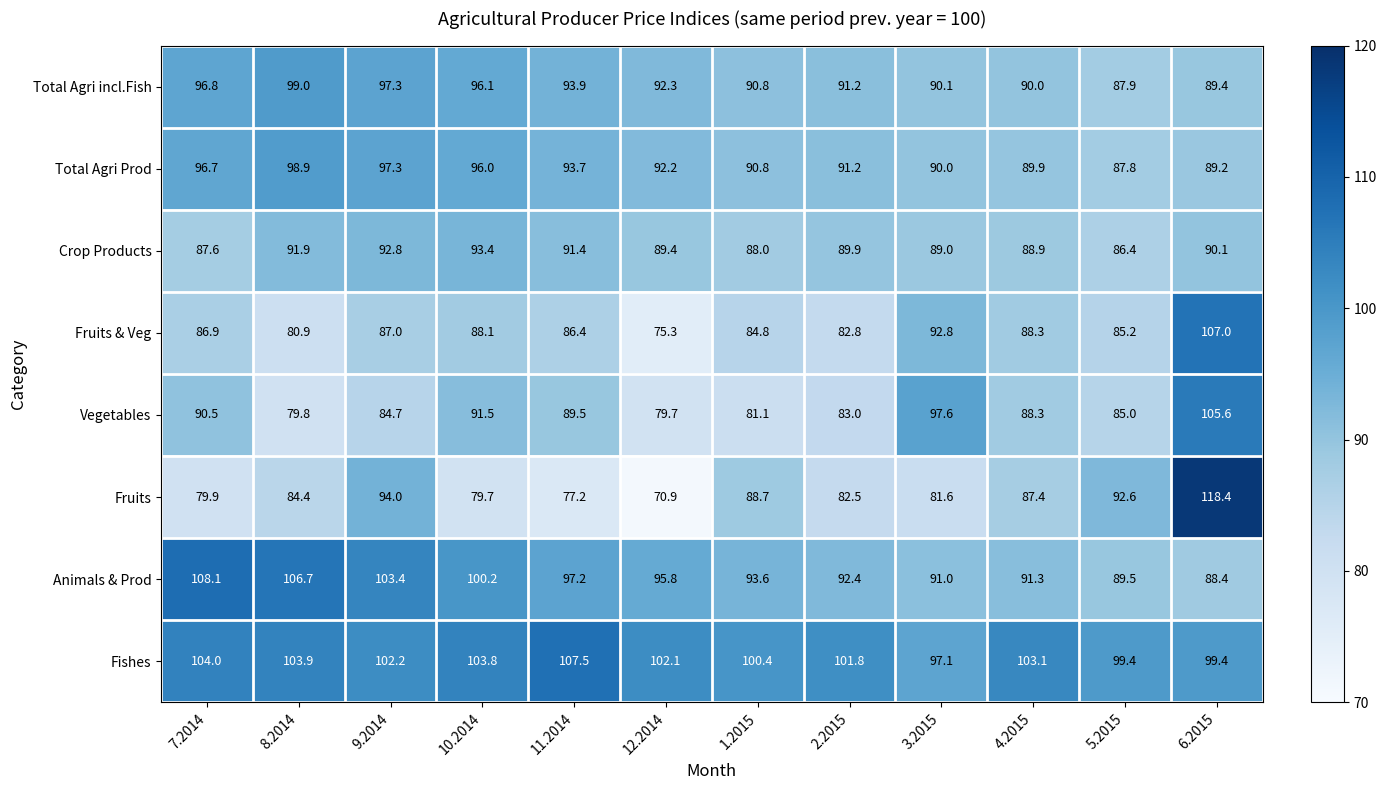

What is the total value across all series at 8.2014?

745.5